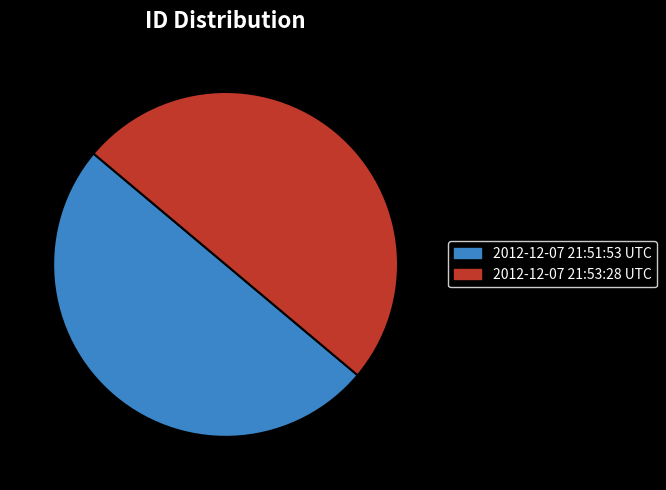

Do 2012-12-07 21:53:28 UTC and 2012-12-07 21:51:53 UTC together represent more than half of the pie?

Yes